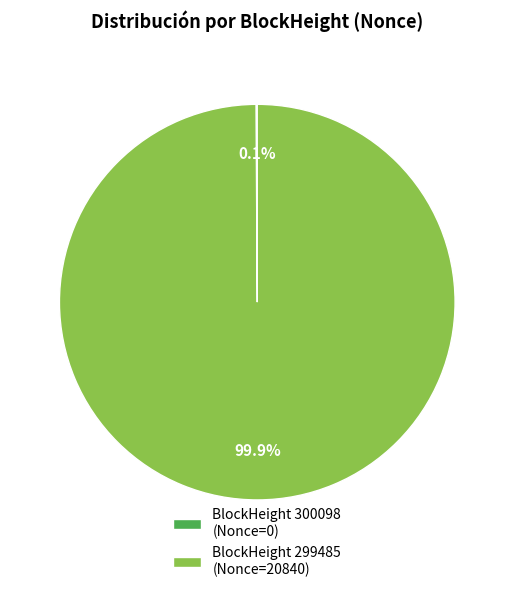

What is the largest slice in the pie chart?

BlockHeight 299485 (Nonce=20840)